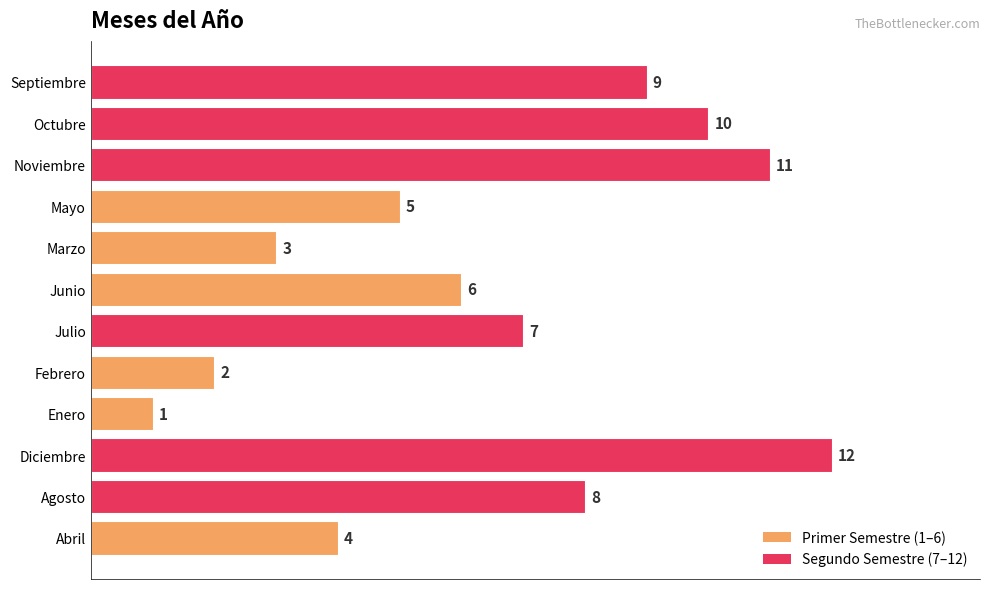

Where is the data nearest to the value 6?

Junio